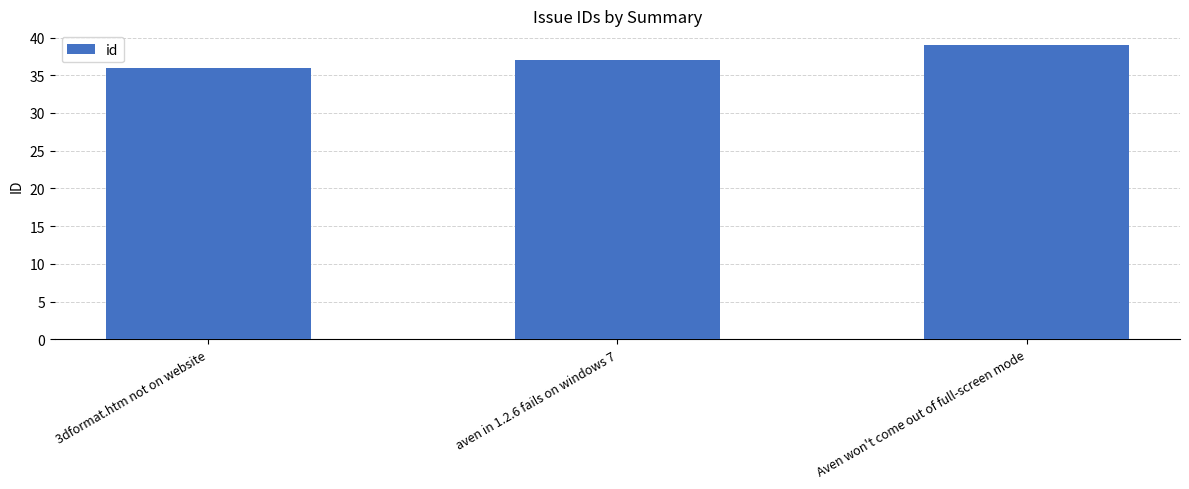

Which has a higher value, aven in 1.2.6 fails on windows 7 or 3dformat.htm not on website?

aven in 1.2.6 fails on windows 7